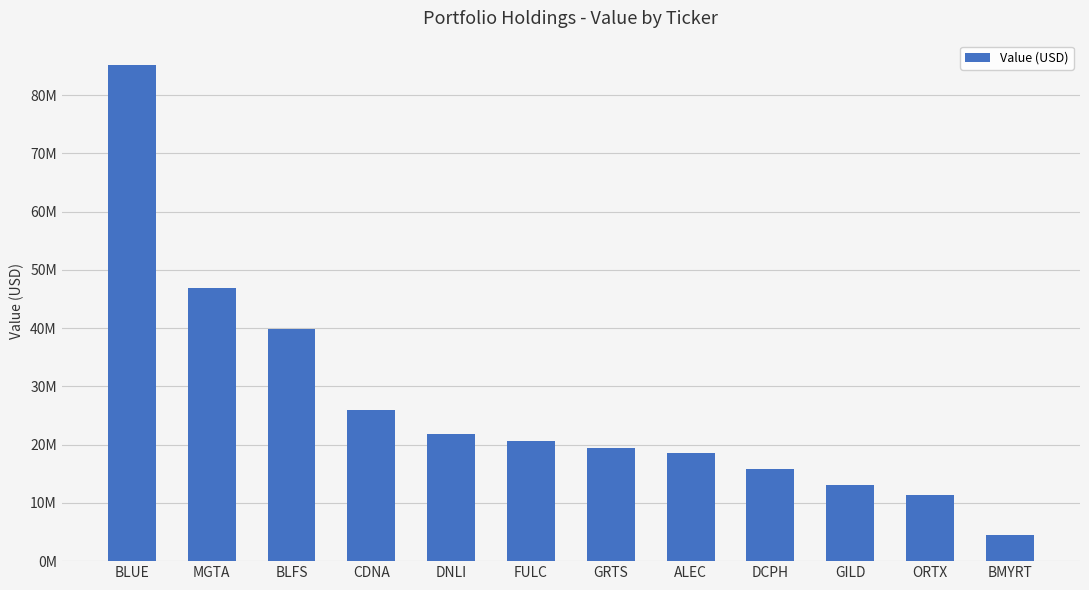

What is the label of the 2nd bar from the left?

MGTA